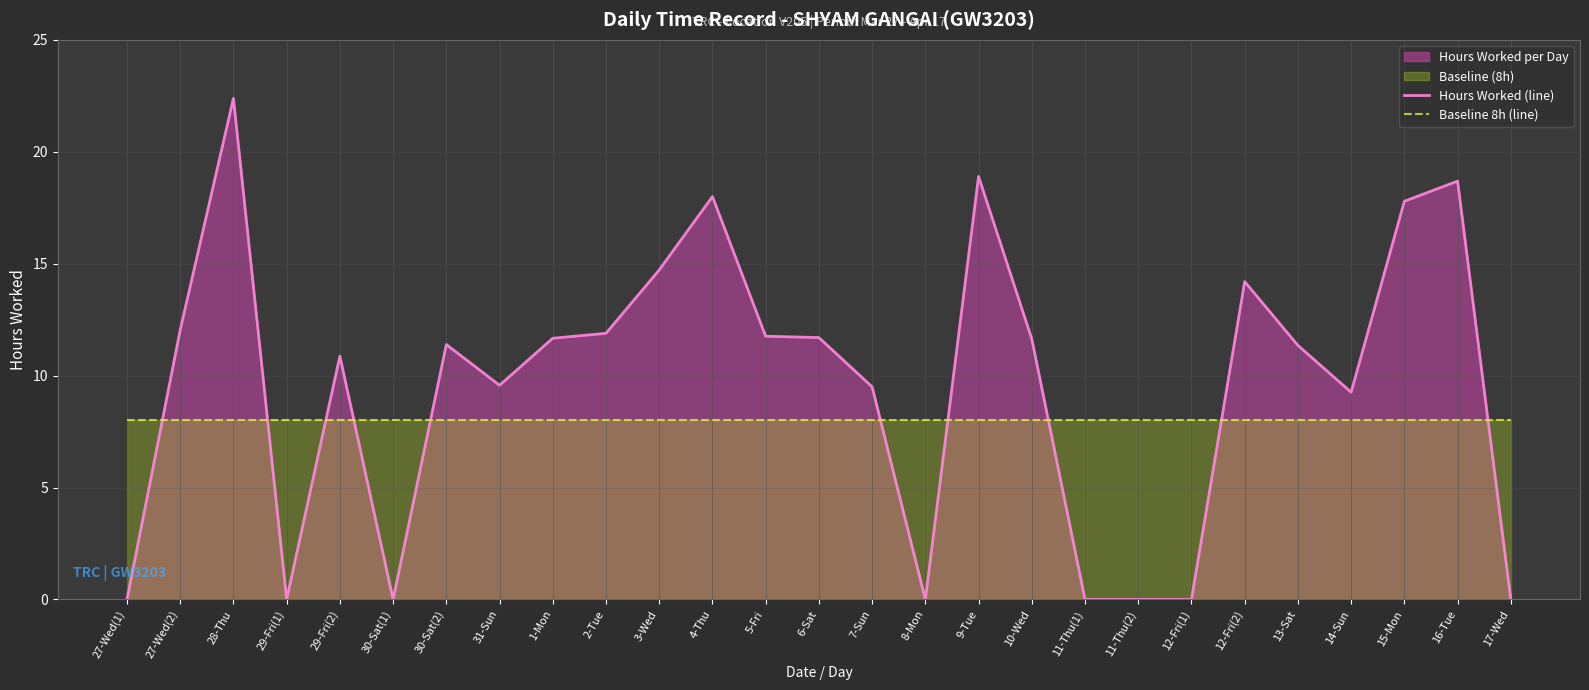

Is the value of Hours Worked (line) at 30-Sat(1) greater than the value of Baseline 8h (line) at 29-Fri(2)?

No